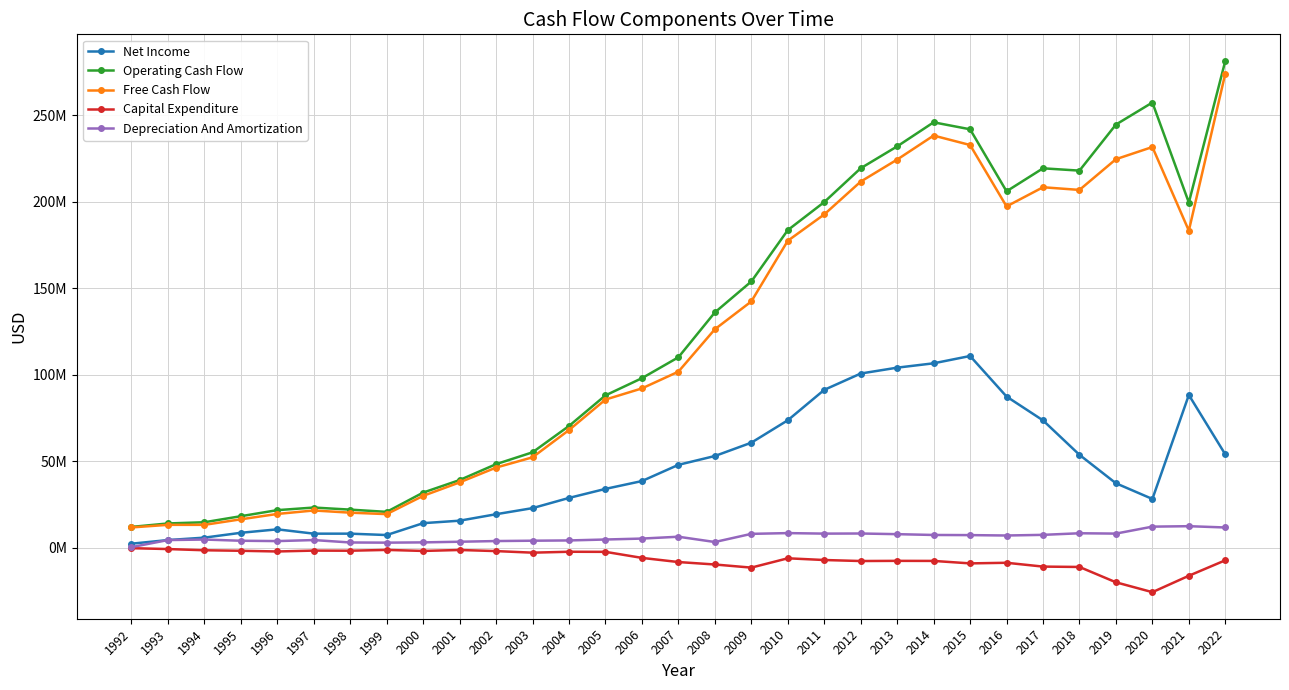

True or false: Free Cash Flow and Capital Expenditure intersect in this chart.

False